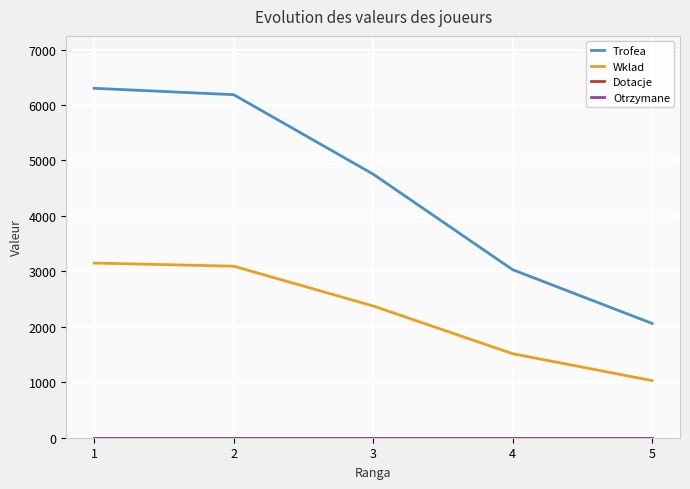

Which category has the highest value in the Wklad series?

1